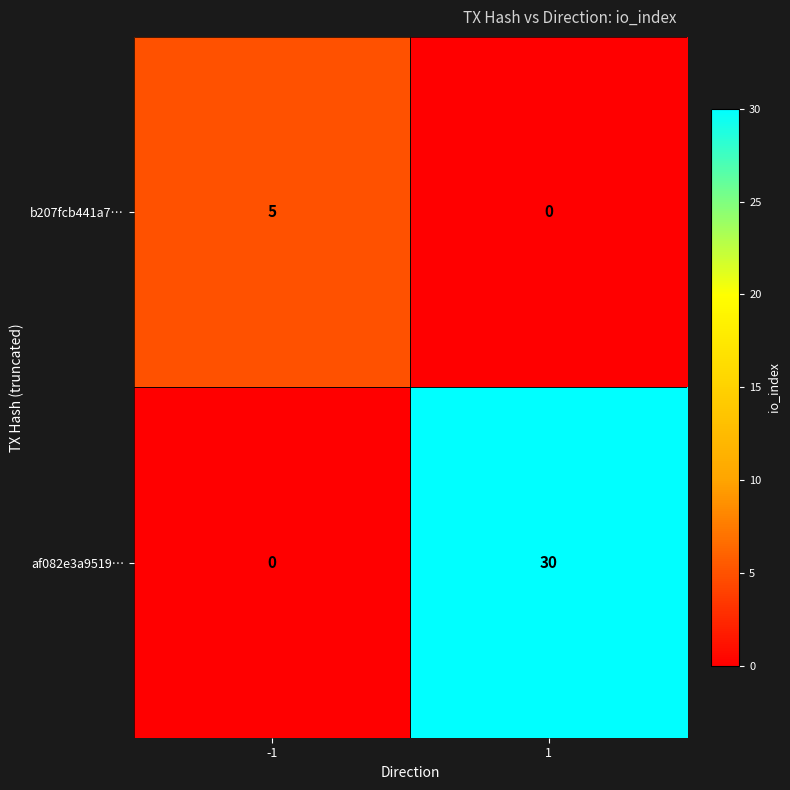

What is the total value across all series at -1?

5